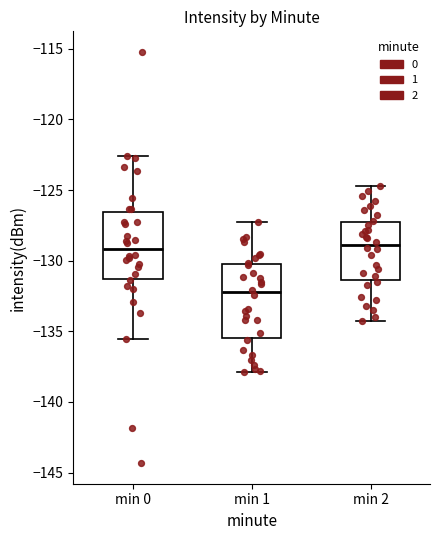

Where does the lower whisker of the box for min 0 end on the y-axis? The values are not printed on the chart, so give them approximately, as read against the axis.

-135.5